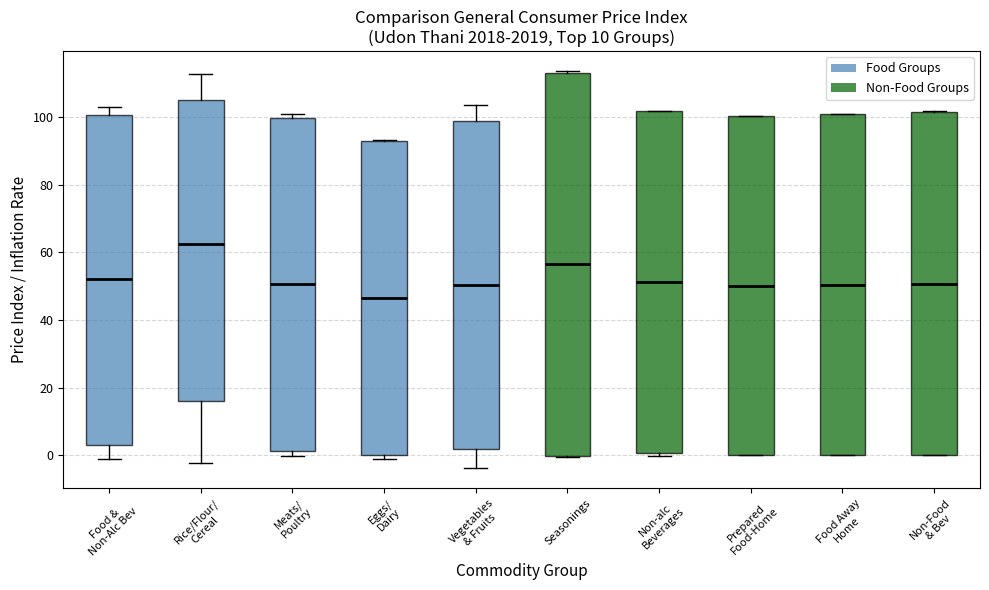

Reading left to right, read every box against the y-axis: the position of its median line, the range the box covers, and the ends of its whiskers. The values are not printed on the chart, so give them approximately, as read against the axis.

Food & Non-Alc Bev: median 52, box 4 to 100, whiskers 0 to 102
Rice/Flour/ Cereal: median 62, box 16 to 106, whiskers -2 to 112
Meats/ Poultry: median 50, box 2 to 100, whiskers 0 to 100 (just above the box's upper edge)
Eggs/ Dairy: median 46, box 0 to 92, whiskers 0 (just below the box's lower edge) to 94
Vegetables & Fruits: median 50, box 2 to 98, whiskers -4 to 104
Seasonings: median 56, box 0 to 114, whiskers 0 to 114
Non-alc Beverages: median 52, box 0 to 102, whiskers 0 (just below the box's lower edge) to 102
Prepared Food-Home: median 50, box 0 to 100, whiskers 0 to 100
Food Away Home: median 50, box 0 to 100, whiskers 0 to 102
Non-Food & Bev: median 50, box 0 to 102, whiskers 0 to 102